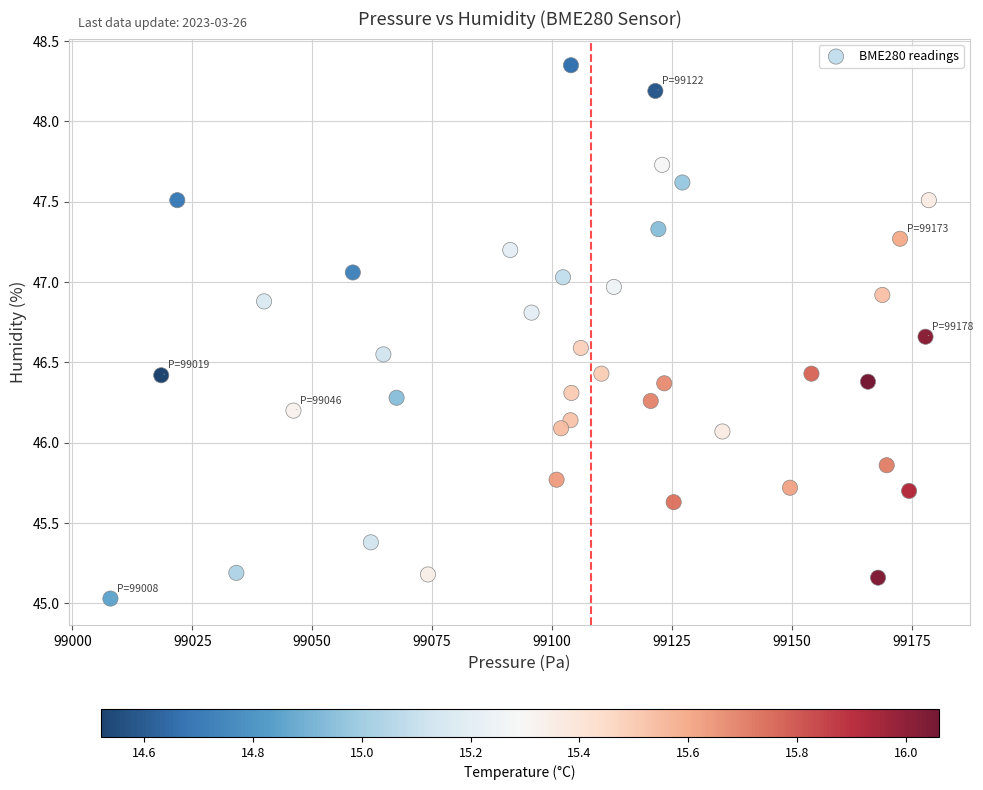

What is the range of Y values (max minus min)?

3.3